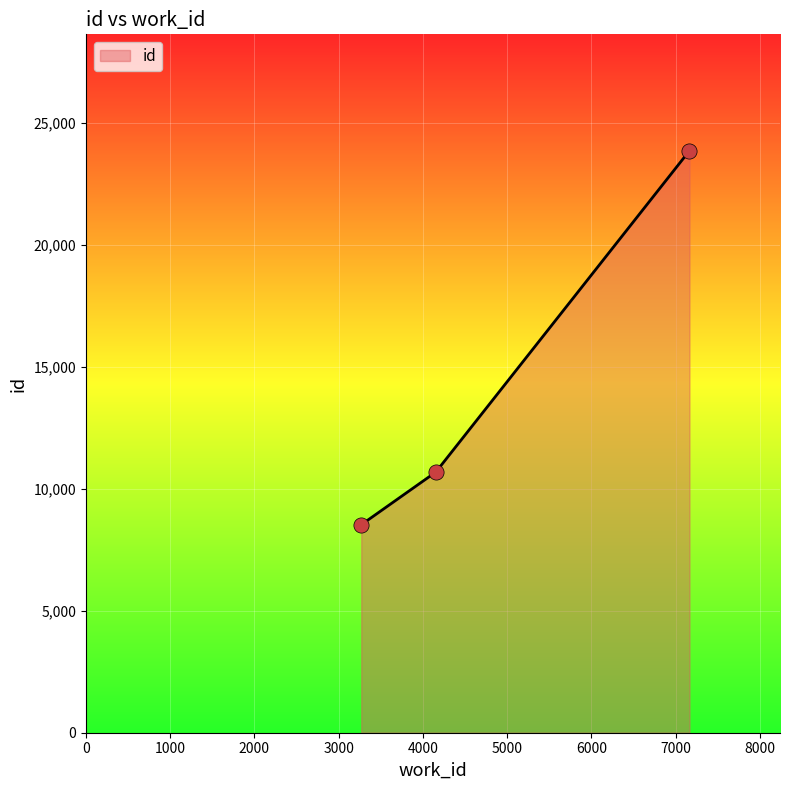

What is the maximum value shown in the chart?

23863